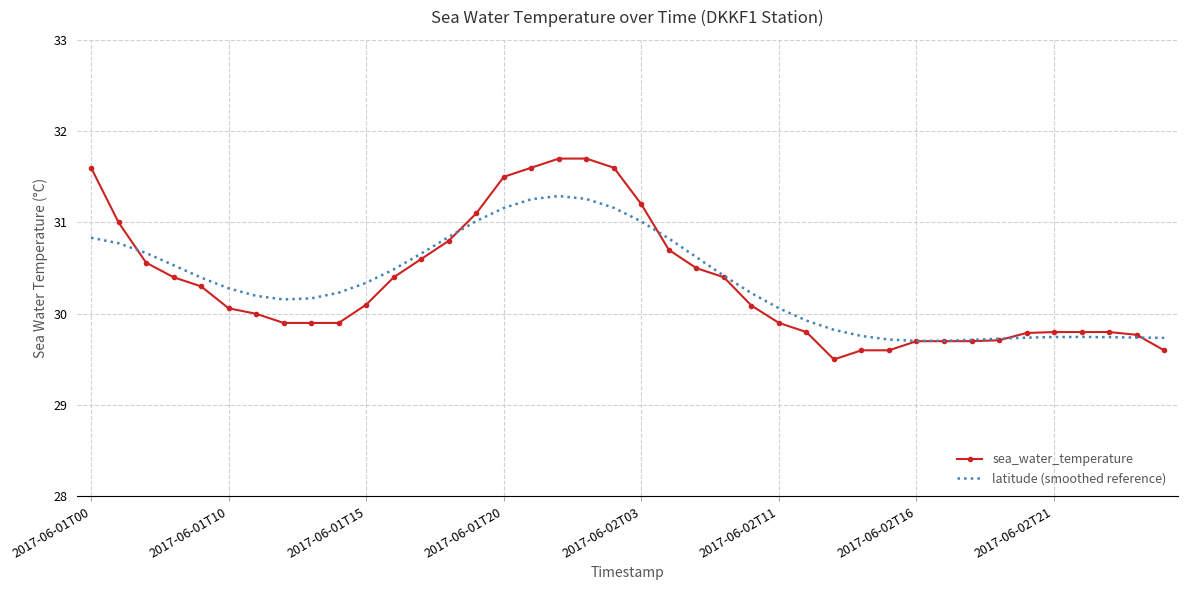

Which series has the widest spread of values?

sea_water_temperature